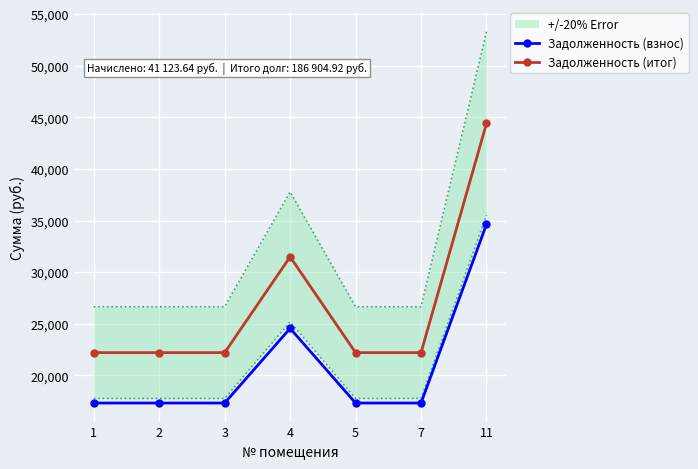

List the series in order of their peak value, highest first.

Задолженность (итог), Задолженность (взнос)